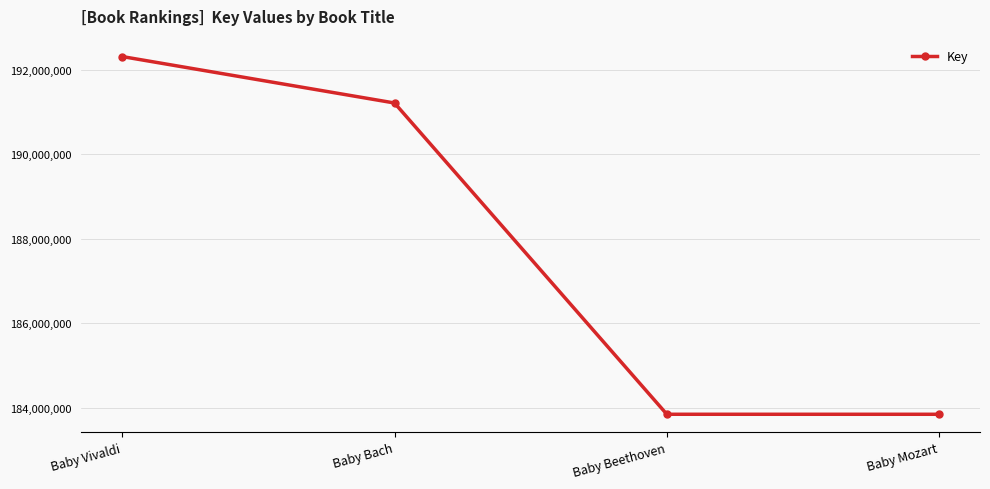

What is the difference between the values at Baby Vivaldi and Baby Bach?

1097848